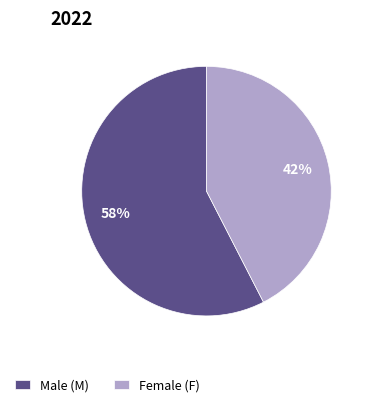

To the nearest percent, what percentage of the pie is Male (M)?

58%